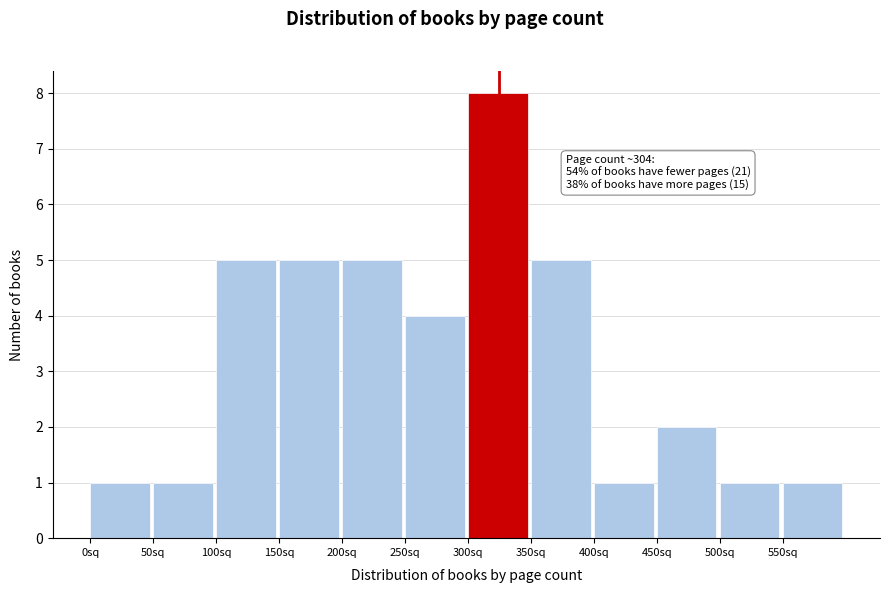

Which range on the x-axis has the tallest bar?

300 to 350